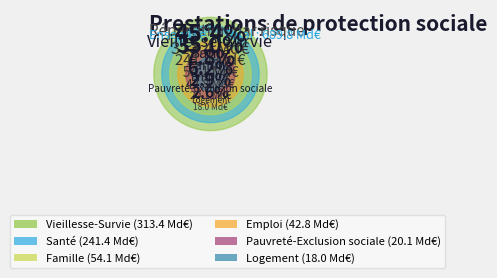

Rank the categories by value from lowest to highest.

Logement, Pauvreté-Exclusion sociale, Emploi, Famille, Santé, Vieillesse-Survie